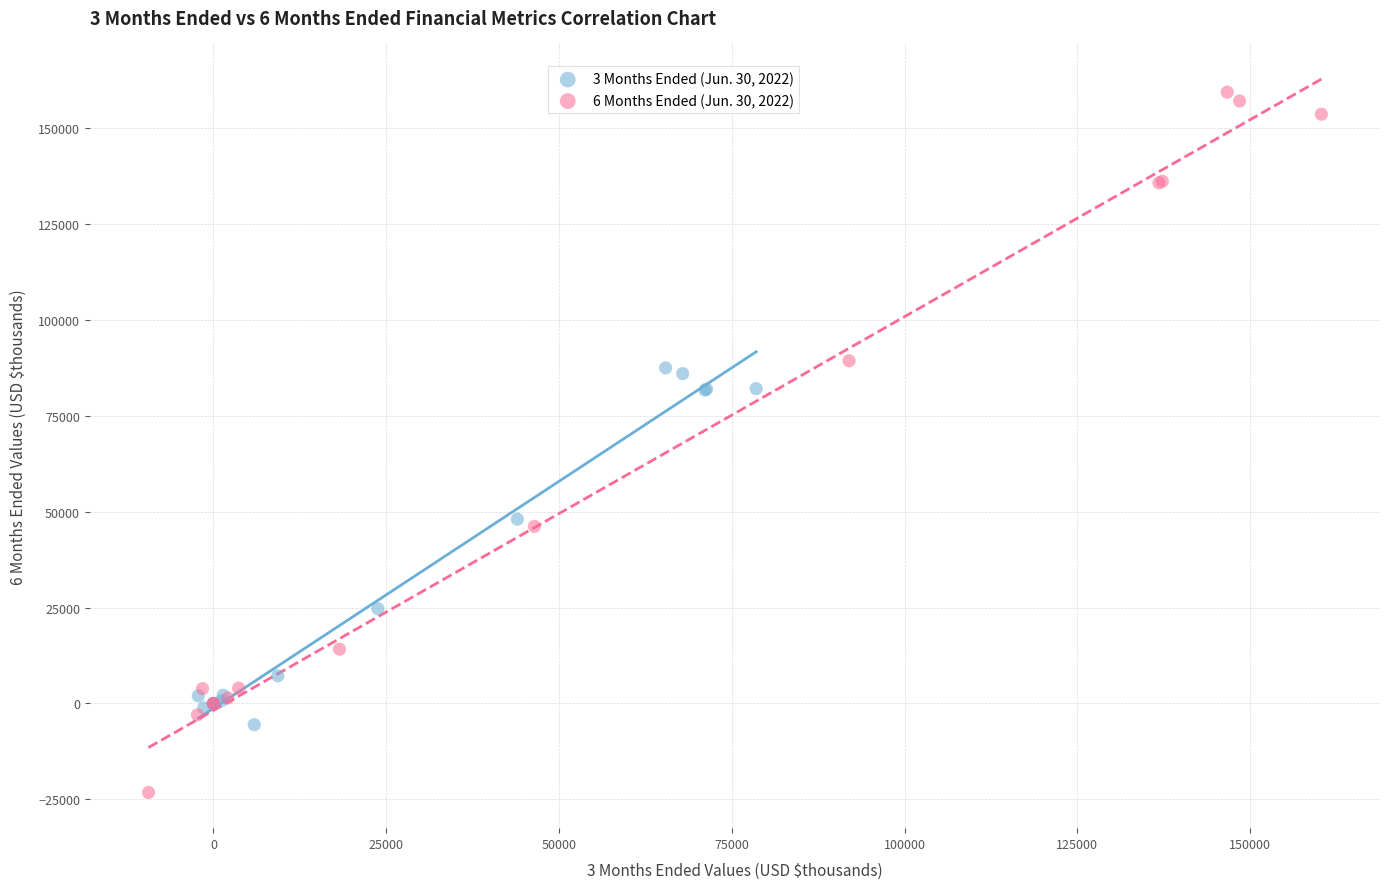

Which series contains the lowest Y value?

6 Months Ended (Jun. 30, 2022)